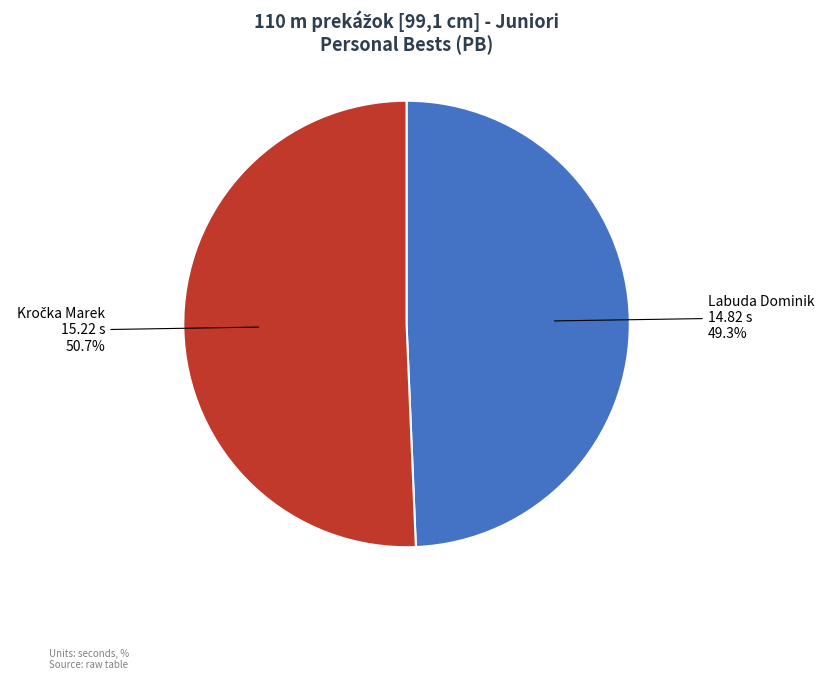

How much of the chart is everything except Labuda Dominik?

50.7%